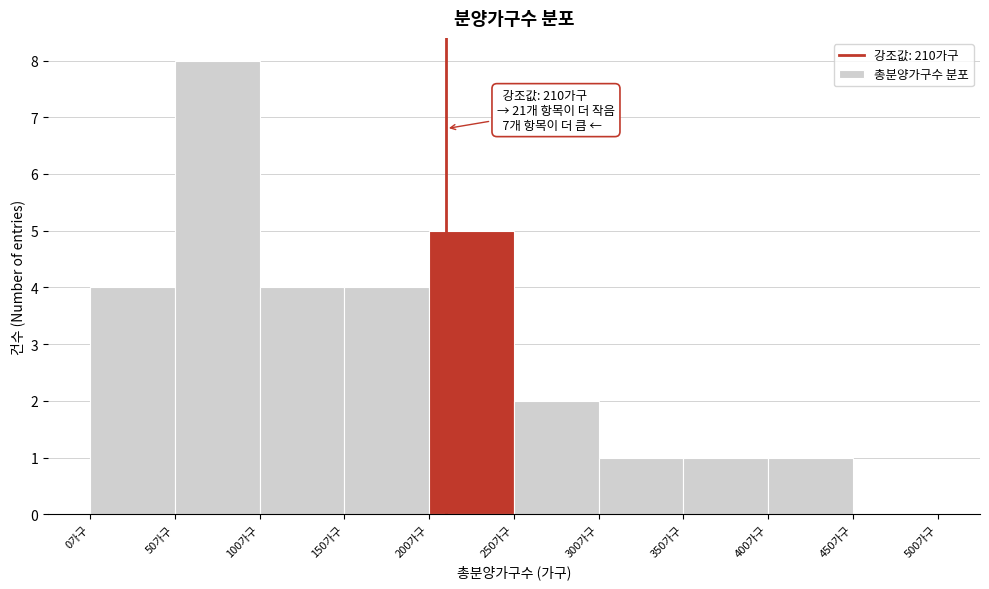

Which range on the x-axis has the tallest bar?

50 to 100